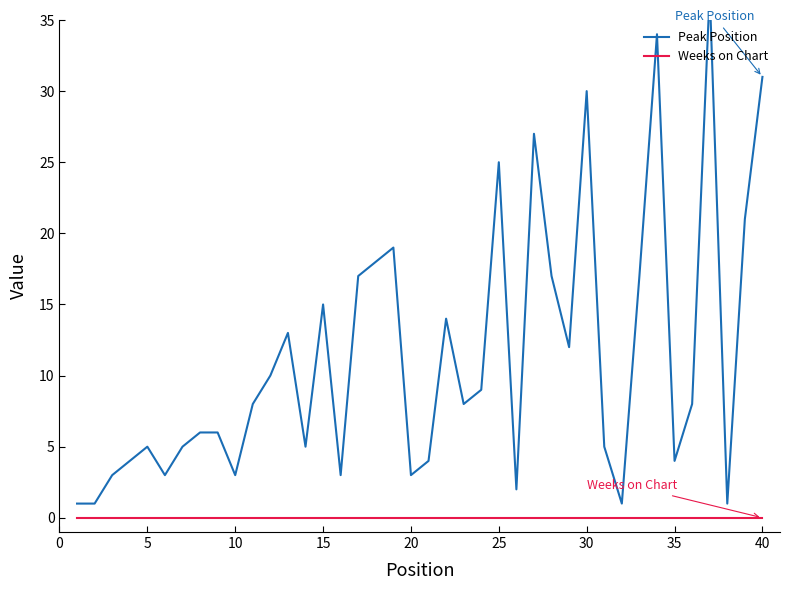

What are all the series names shown in the legend?

Peak Position, Weeks on Chart